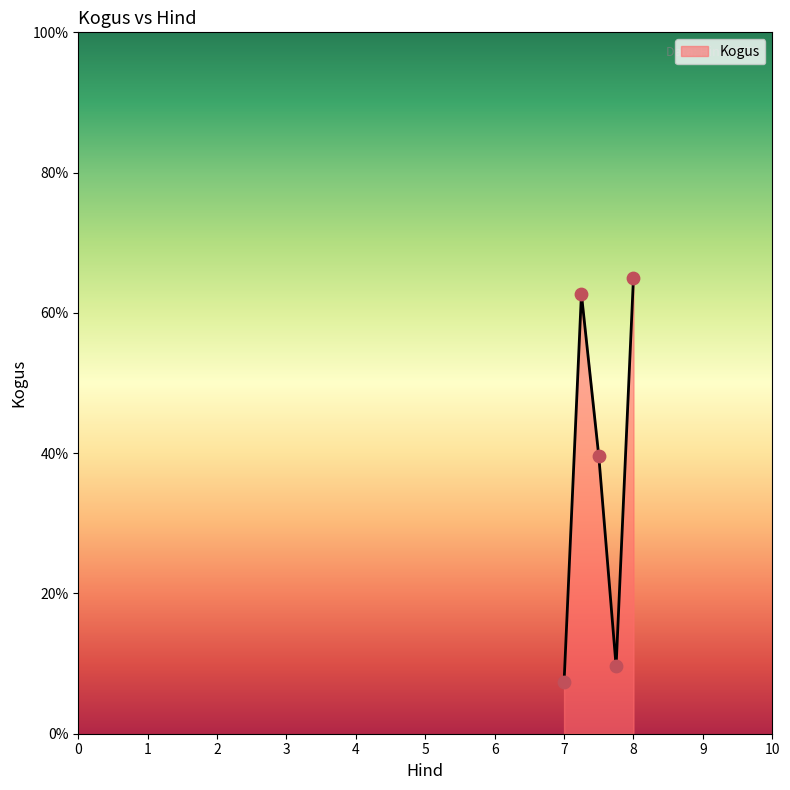

What is the difference between the maximum and minimum values?

57.7